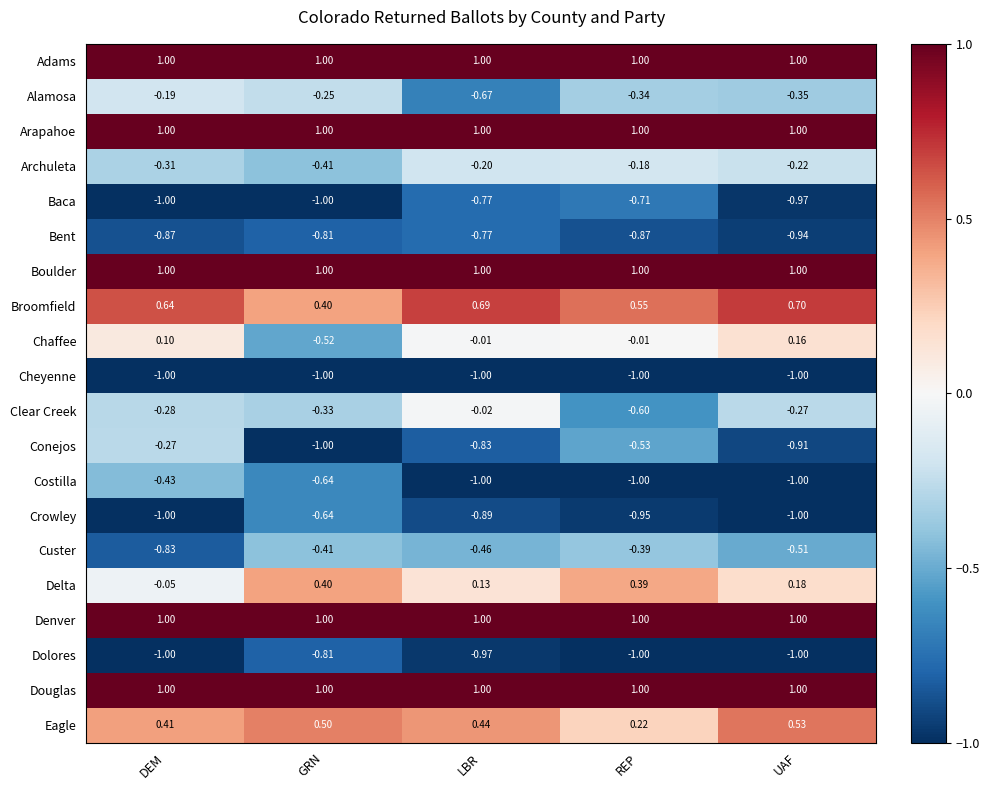

Rank the categories by Delta value from highest to lowest.

GRN, REP, UAF, LBR, DEM